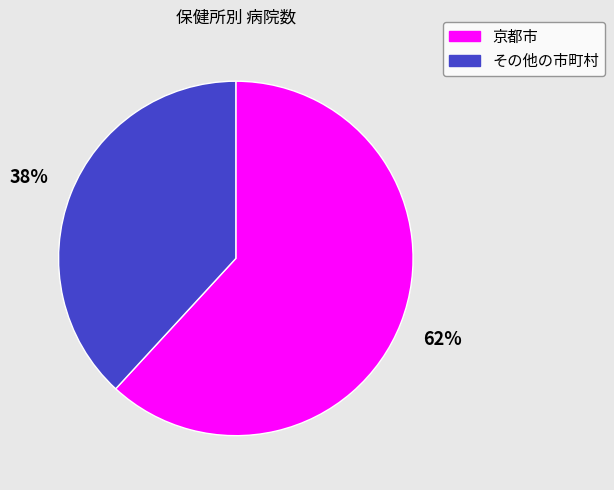

Combined, do 京都市 and その他の市町村 account for over 50%?

Yes